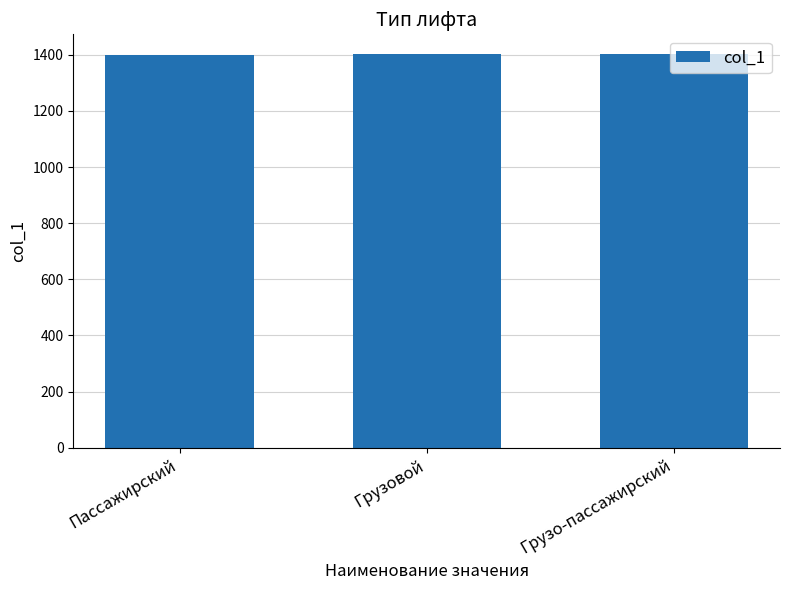

True or false: the data shows 1403 at Грузо-пассажирский.

True